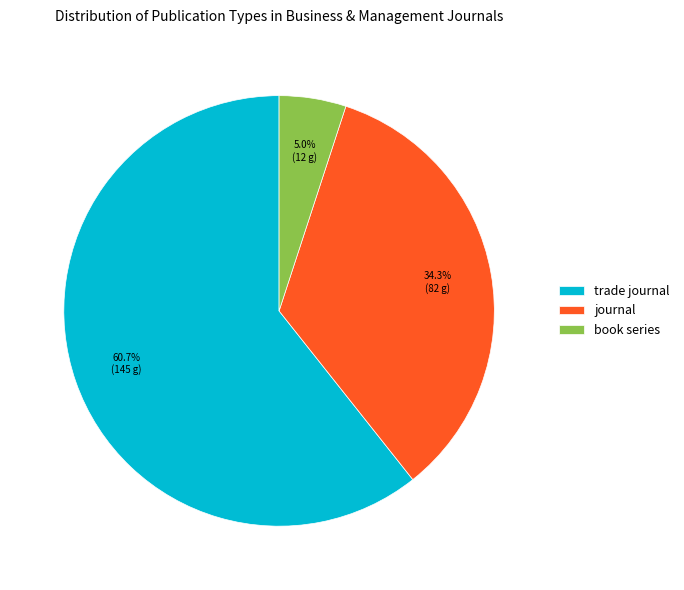

To the nearest percent, what is the difference between the journal and book series slice percentages?

29%